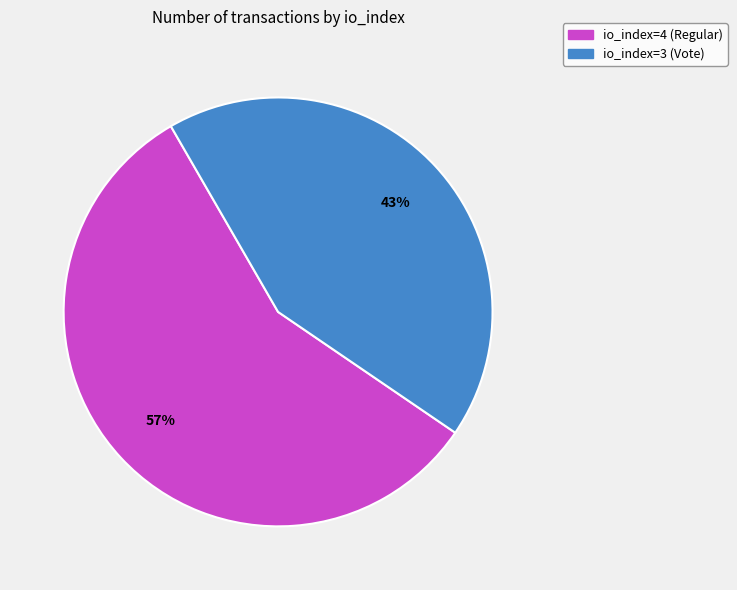

Combined, do io_index=3 (Vote) and io_index=4 (Regular) account for over 50%?

Yes